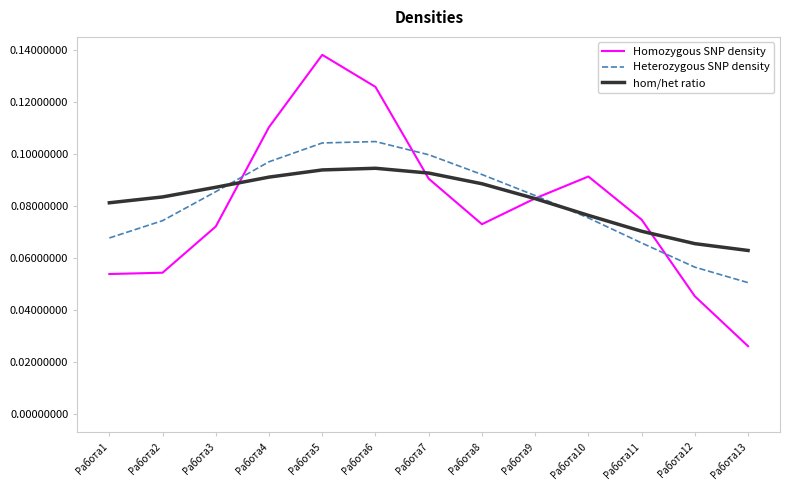

Rank the categories by Heterozygous SNP density value from highest to lowest.

Работа6, Работа5, Работа7, Работа4, Работа8, Работа3, Работа9, Работа10, Работа2, Работа1, Работа11, Работа12, Работа13